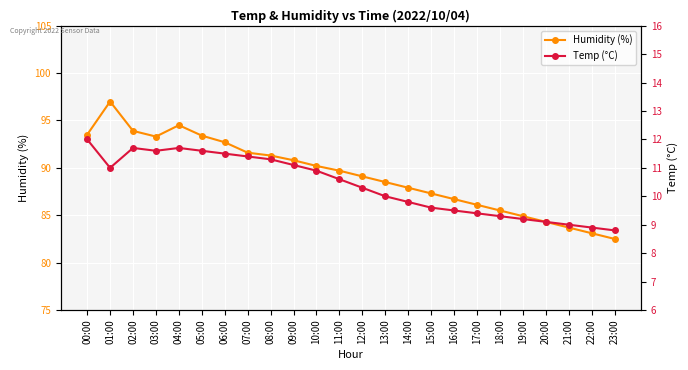

Rank the series at 03:00 from lowest to highest value.

Temp (°C), Humidity (%)